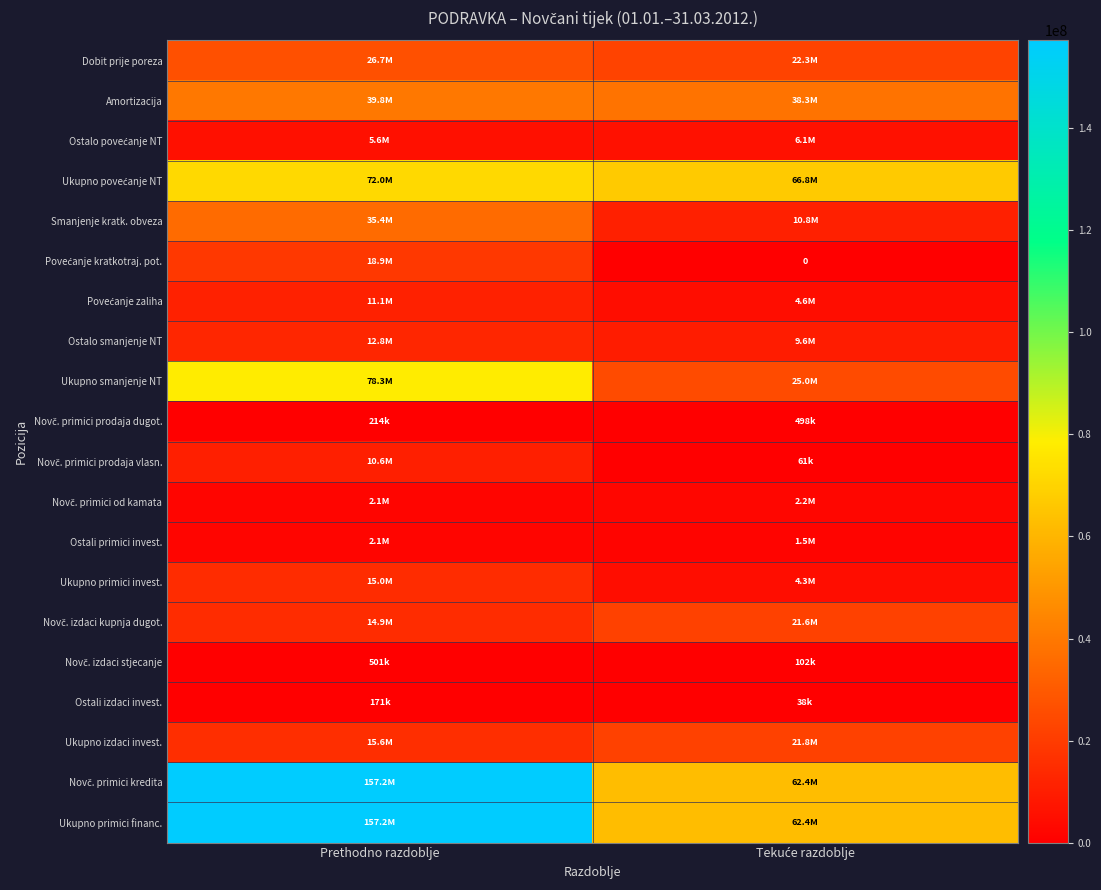

Between Prethodno razdoblje and Tekuće razdoblje, which is larger?

Prethodno razdoblje